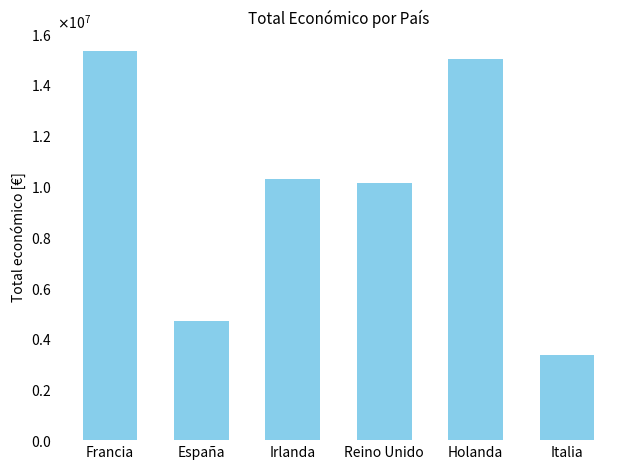

Does the chart contain any negative values?

No